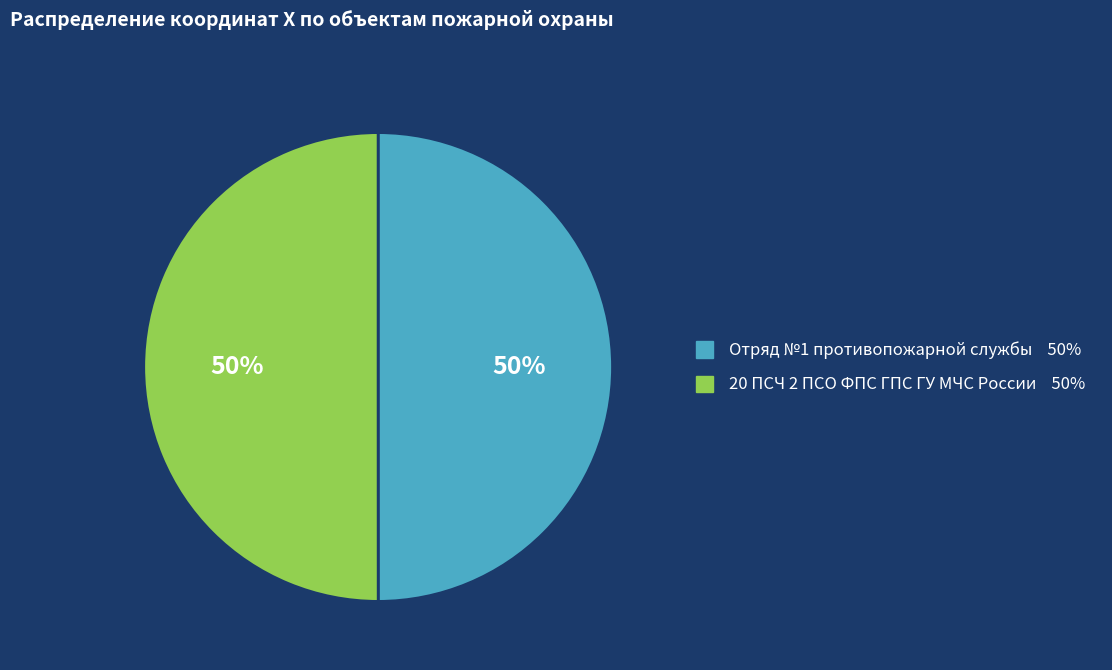

To the nearest percent, what is the average slice percentage?

50%